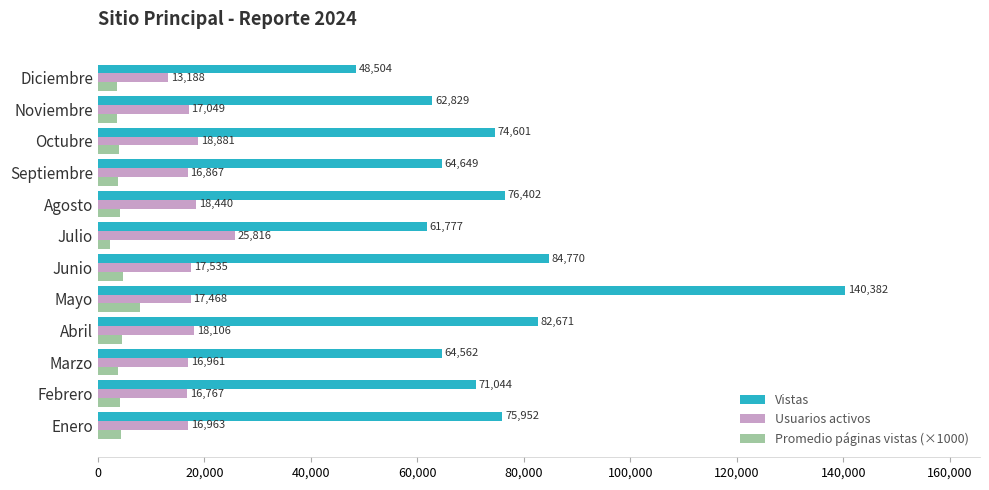

The value of Vistas at Septiembre is 26205. True or false?

False